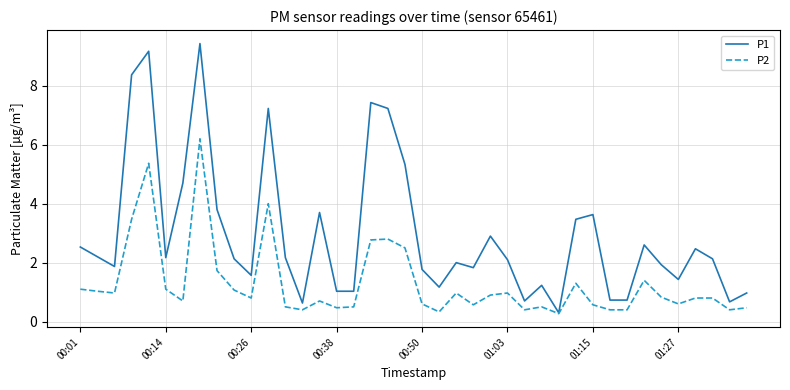

What is the greatest value displayed?

9.4